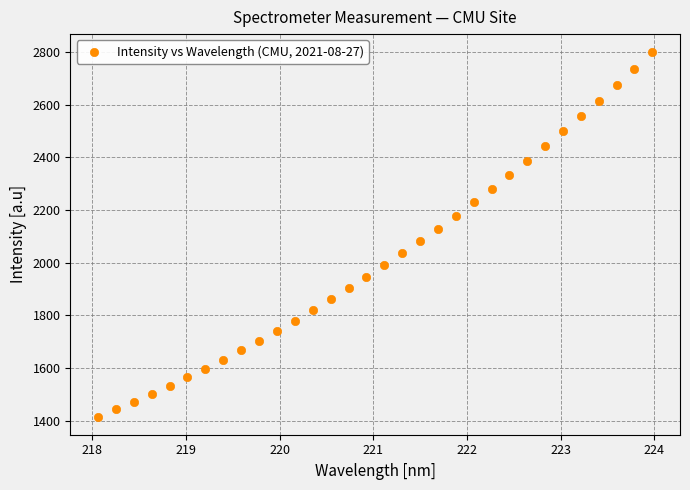

What is the range of Y values (max minus min)?

1383.3